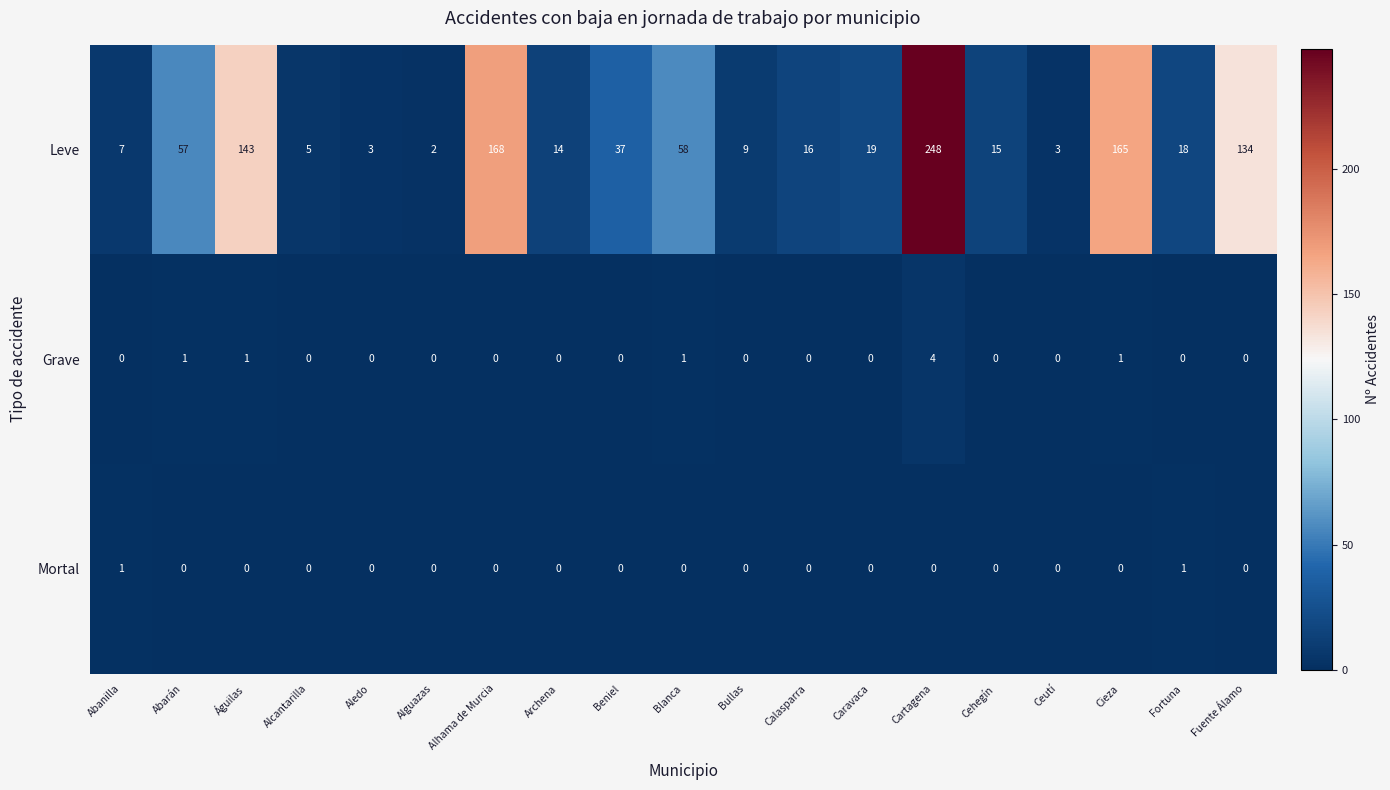

Which series changed the most between Águilas and Cieza?

Leve